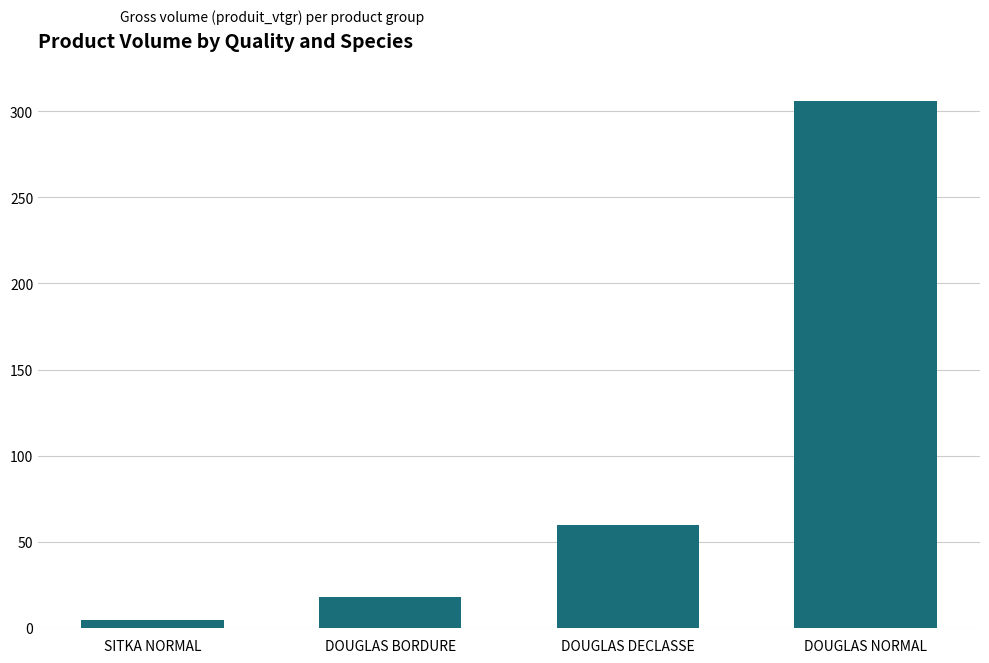

Approximately how many times larger is the value at SITKA NORMAL compared to DOUGLAS BORDURE?

0.2